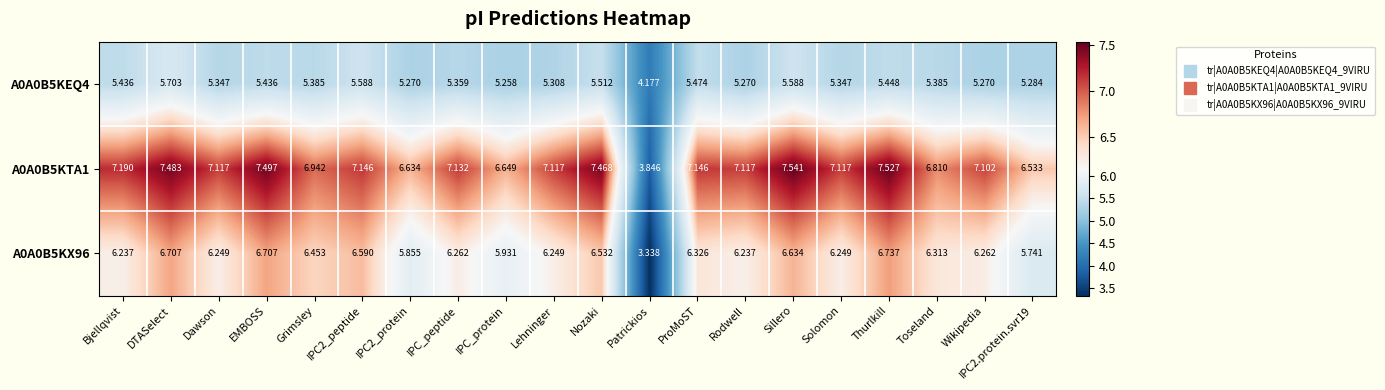

Is the value of A0A0B5KX96 at IPC2_peptide greater than the value of A0A0B5KEQ4 at Rodwell?

Yes